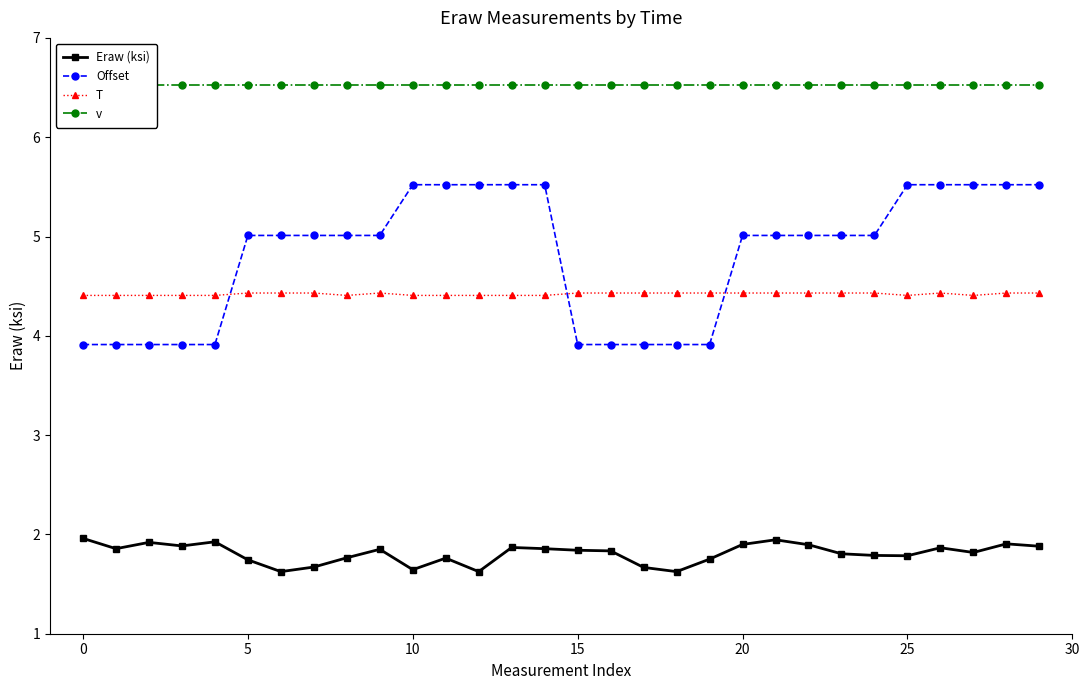

What is the value of the T point at the 23rd from the left?

4.4